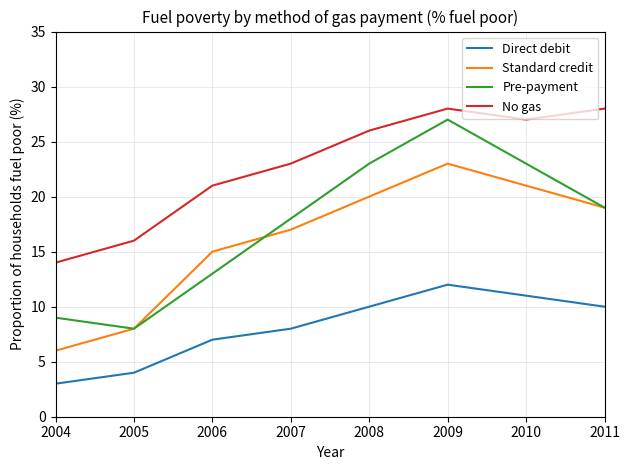

What is the approximate value of Direct debit at 2005?

4